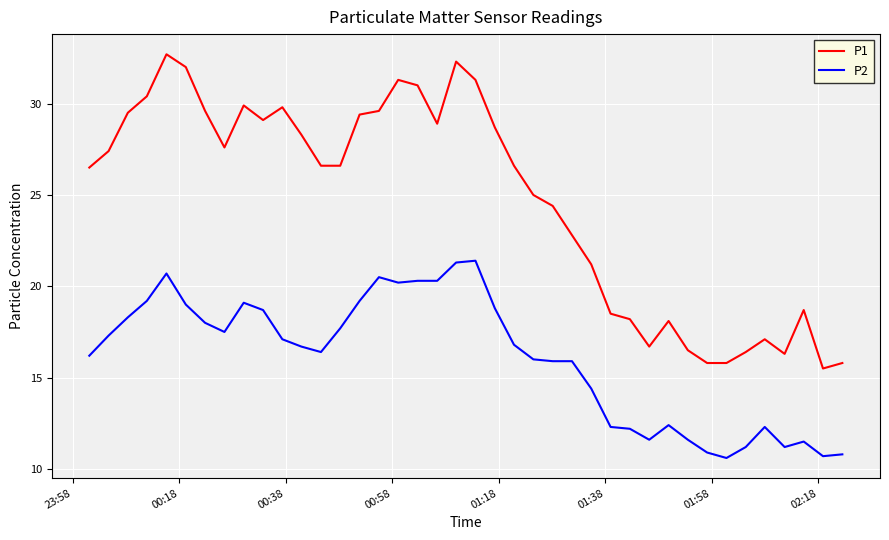

Is this an area chart (filled region under the line)?

No